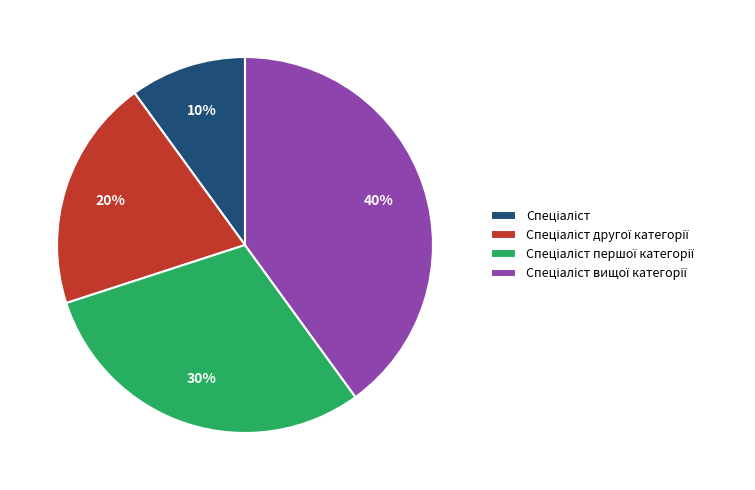

Is there any slice that represents more than half of the pie?

No